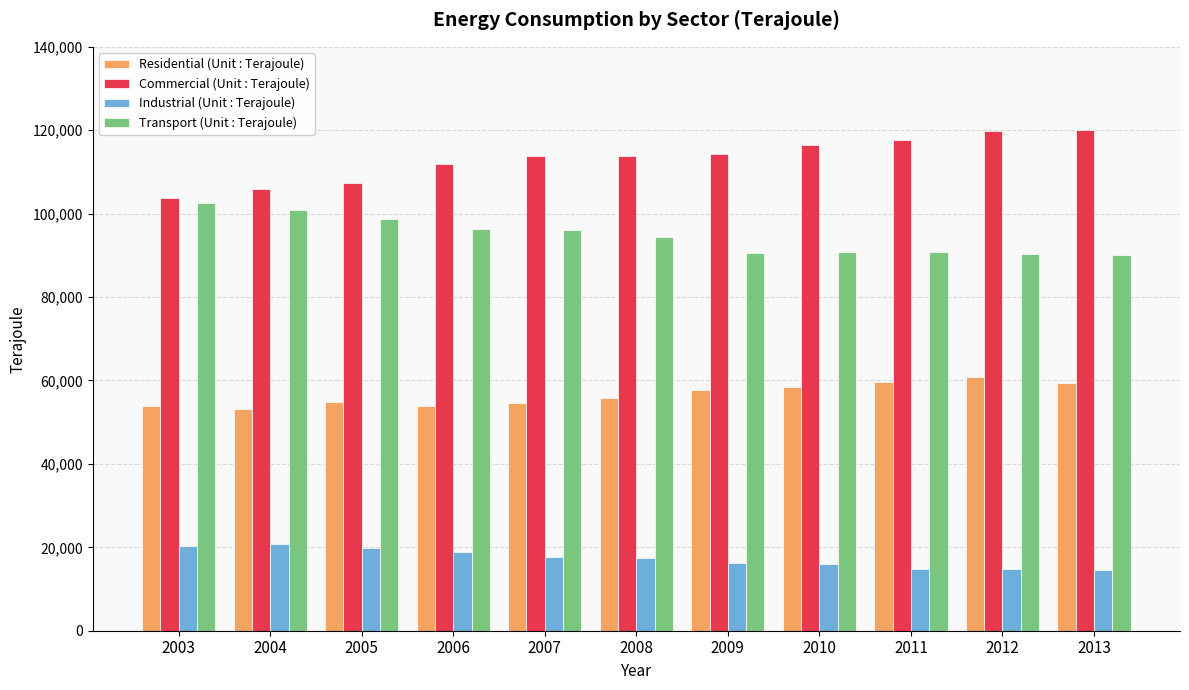

What is the difference between the maximum and minimum values in the Industrial (Unit : Terajoule) series?

6098